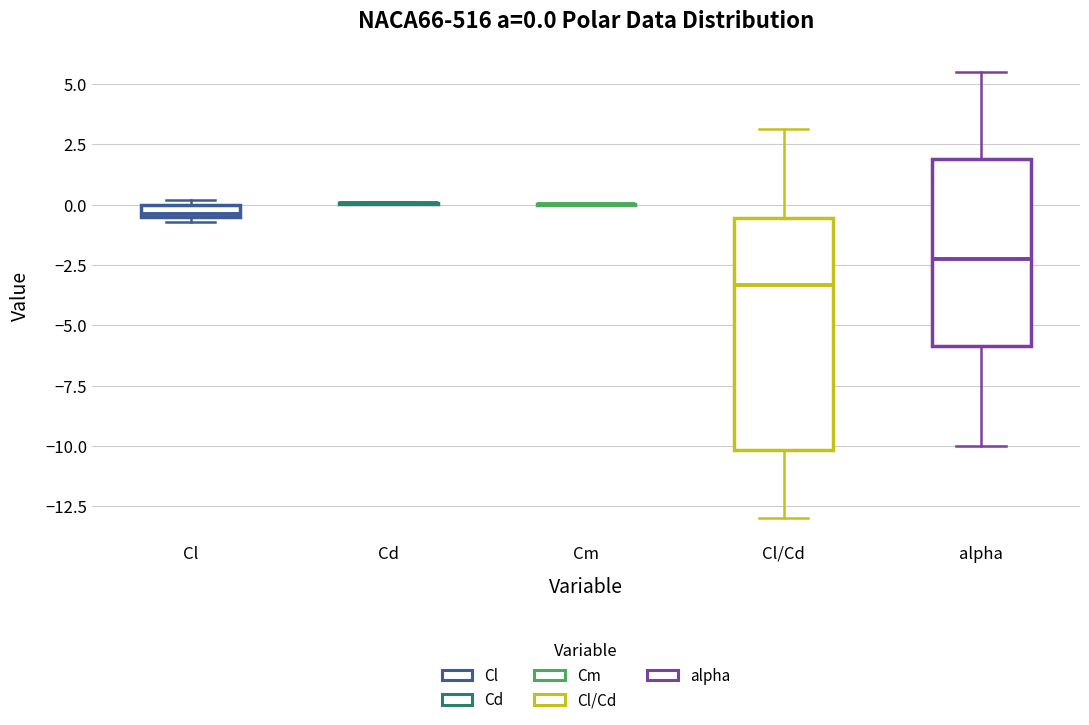

Which box is the tallest, from its lower edge to its upper edge?

Cl/Cd